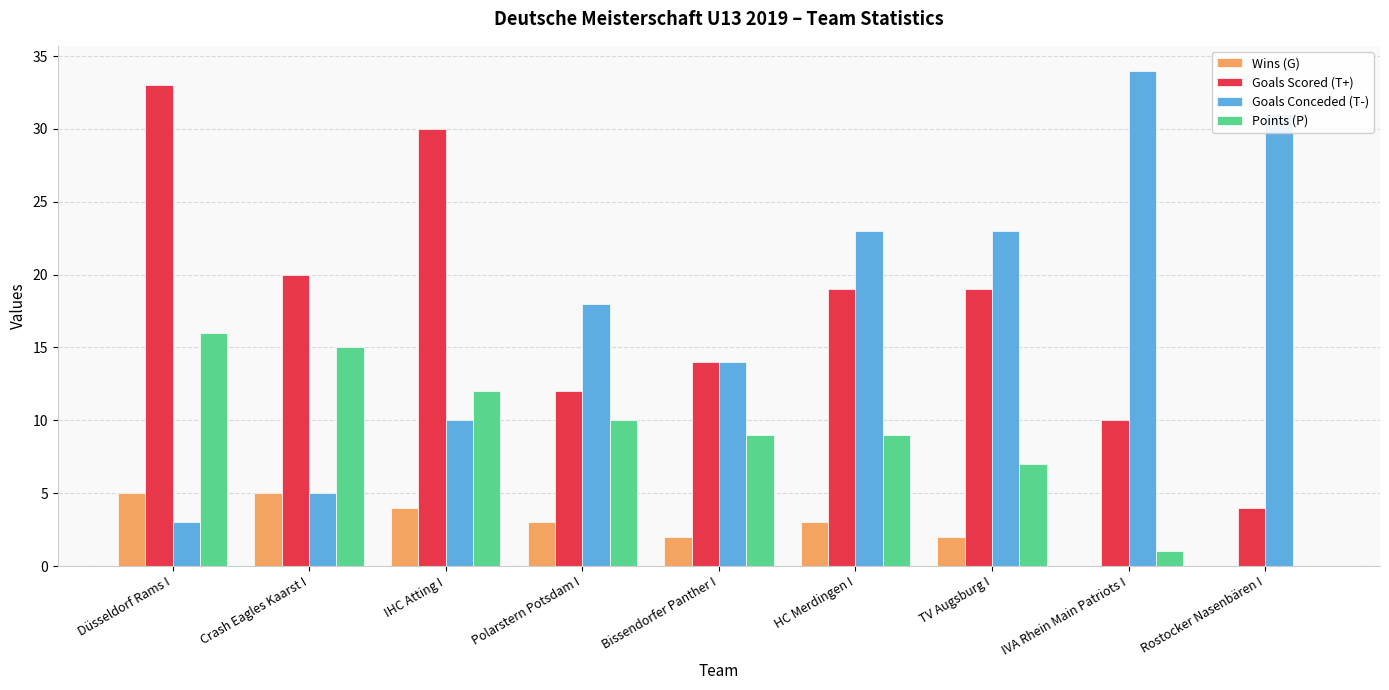

How many groups of bars are there?

9